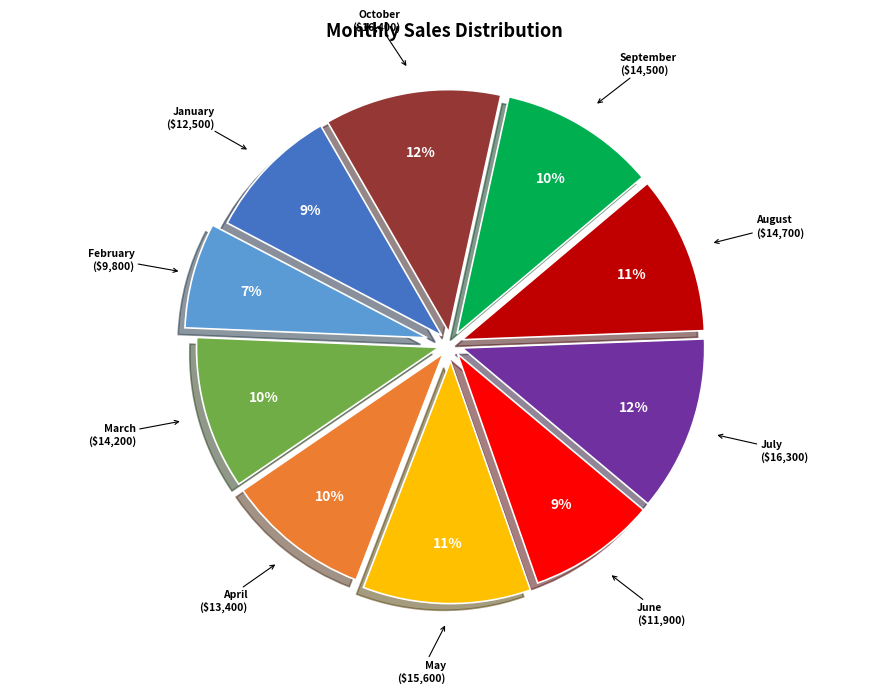

Is there any slice that represents more than half of the pie?

No